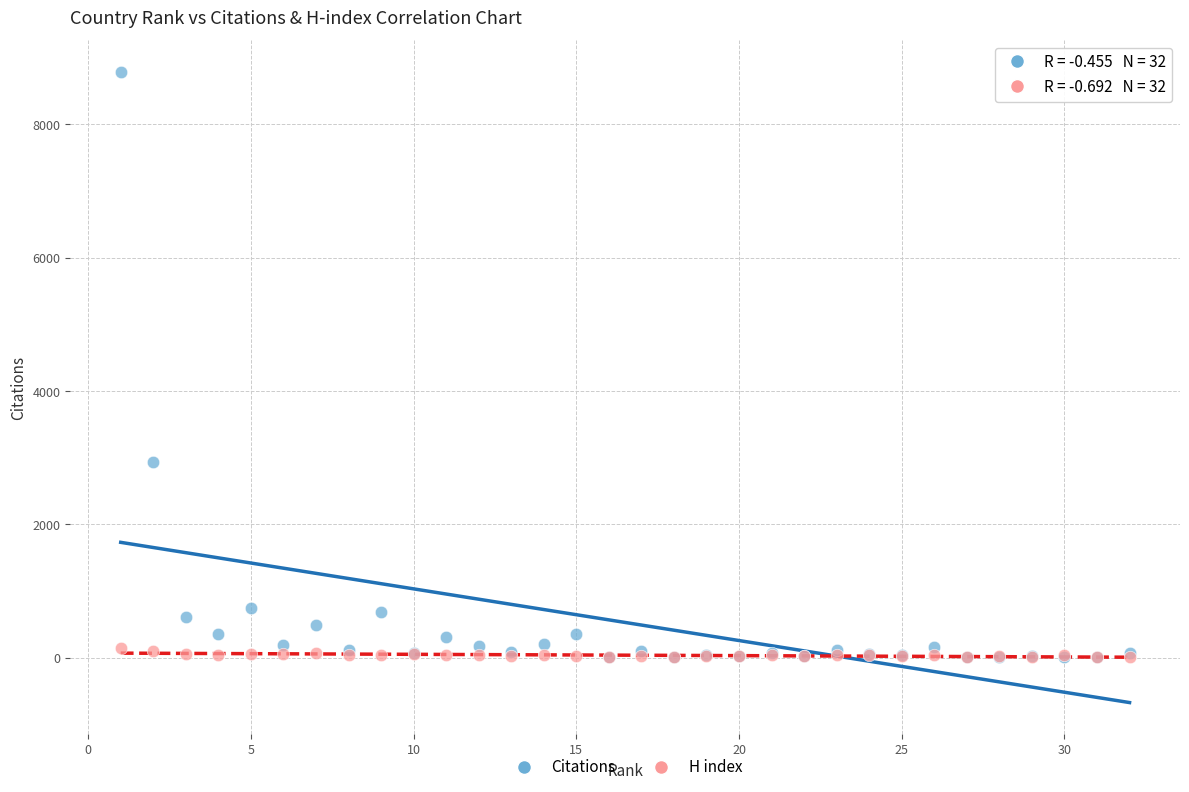

Across all series, what Y value is closest to 4397?

2939